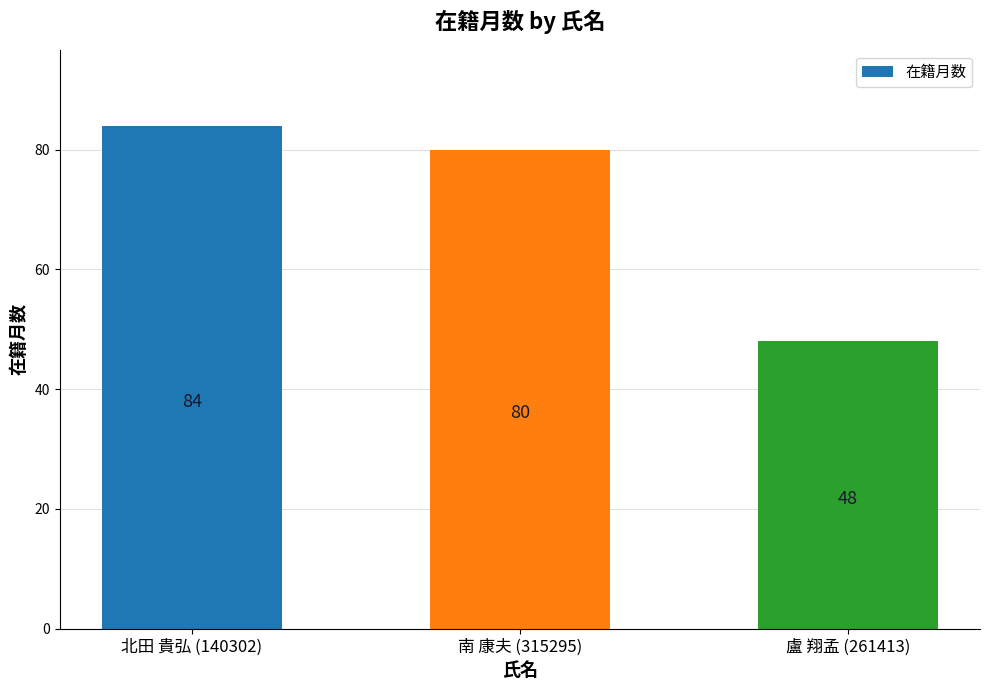

True or false: the data shows 37 at 南 康夫 (315295).

False